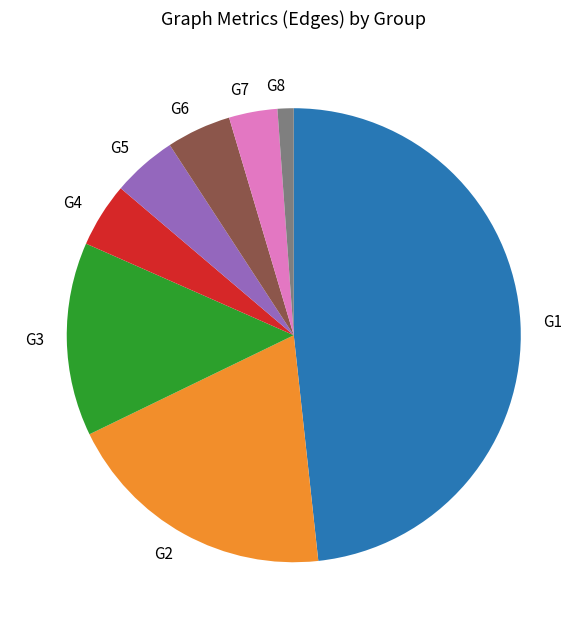

True or false: G8 accounts for 1% of the total.

True